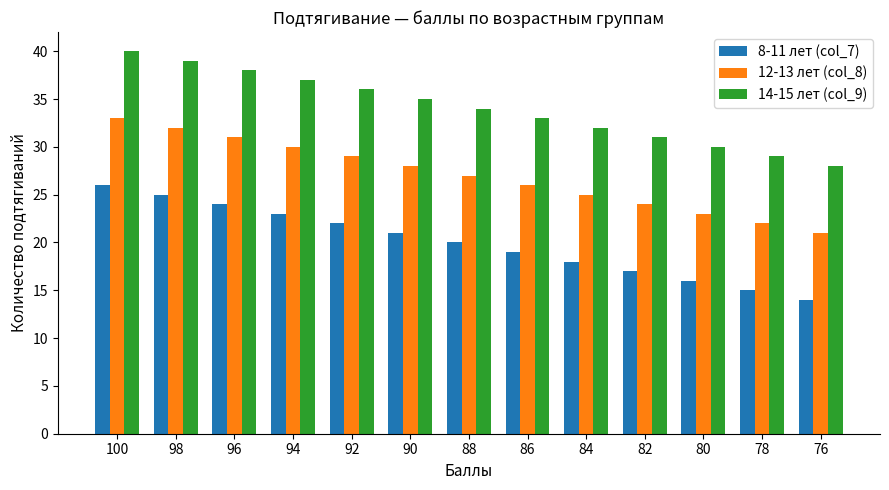

Are the bars horizontal?

No